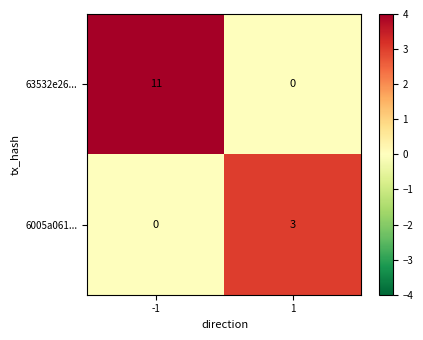

Between -1 and 1, which series saw the biggest shift?

63532e26...